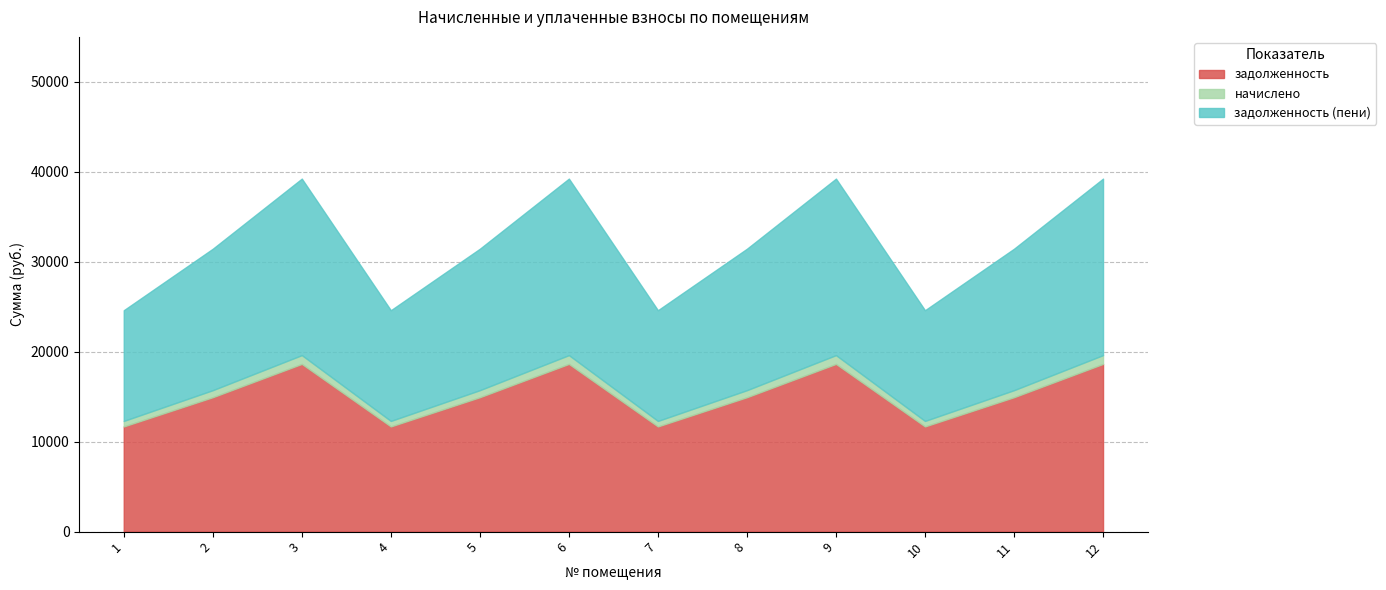

Rank the series at 12 from lowest to highest value.

начислено, задолженность, задолженность (пени)